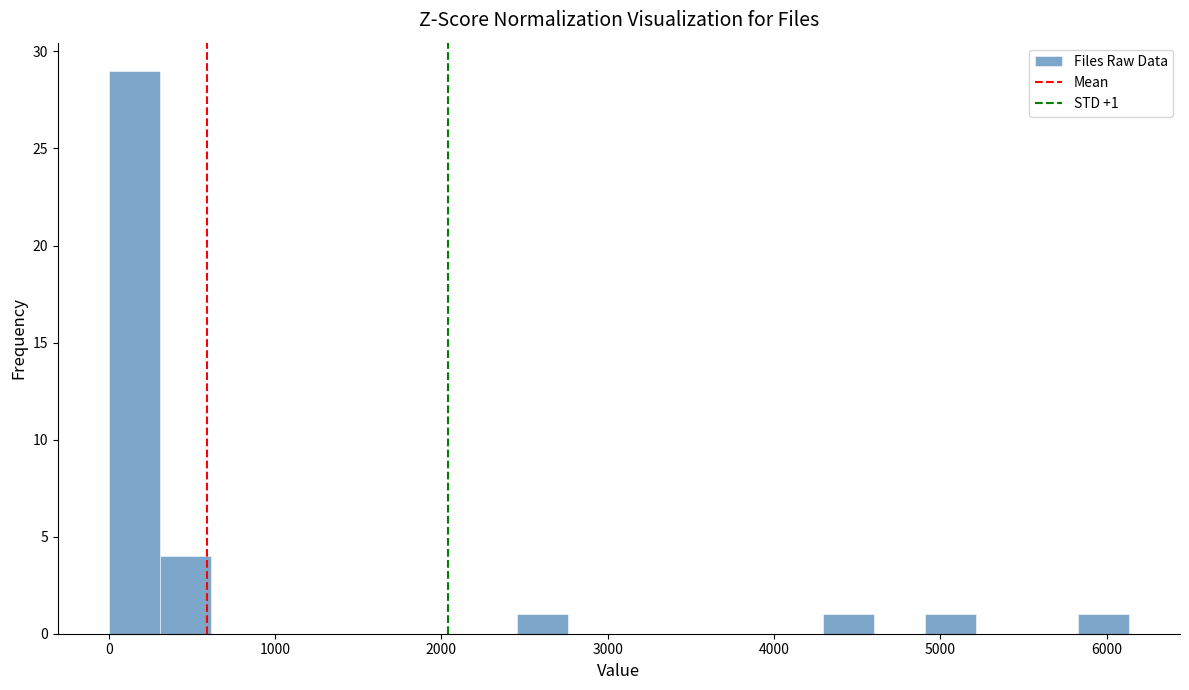

Around what value on the x-axis is the tallest bar? Give the approximate position of its centre, as read against the axis.

200